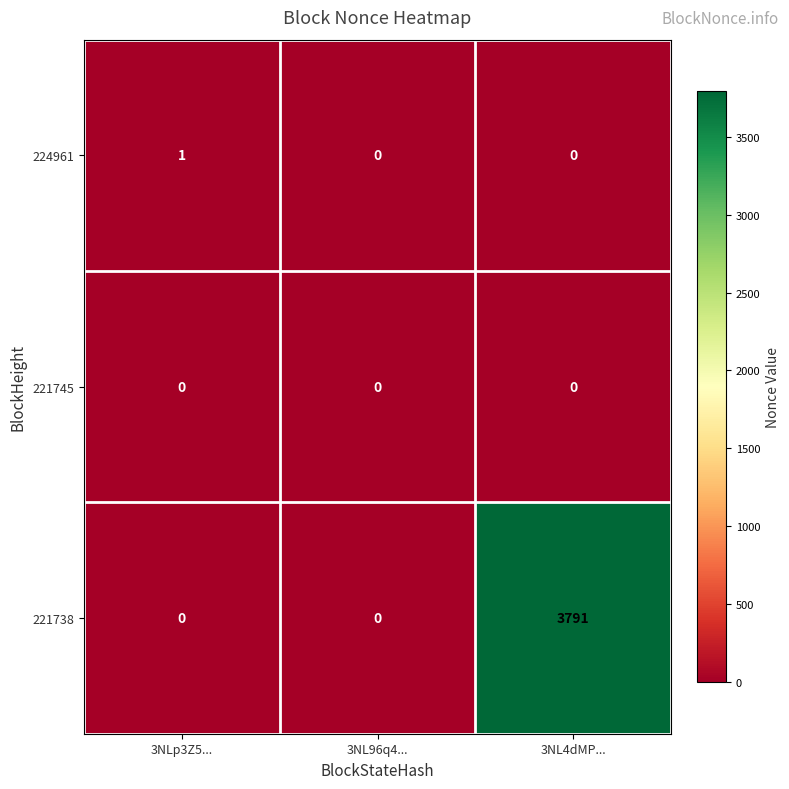

Reading left to right, extract all data points from this chart.

224961: 3NLp3Z5...=1	3NL96q4...=0	3NL4dMP...=0
221745: 3NLp3Z5...=0	3NL96q4...=0	3NL4dMP...=0
221738: 3NLp3Z5...=0	3NL96q4...=0	3NL4dMP...=3791